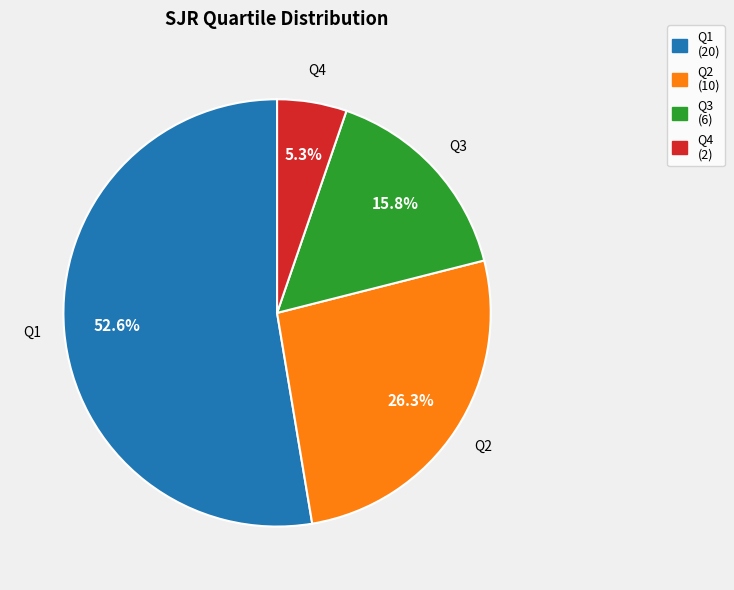

Rank the categories by value from lowest to highest.

Q4, Q3, Q2, Q1